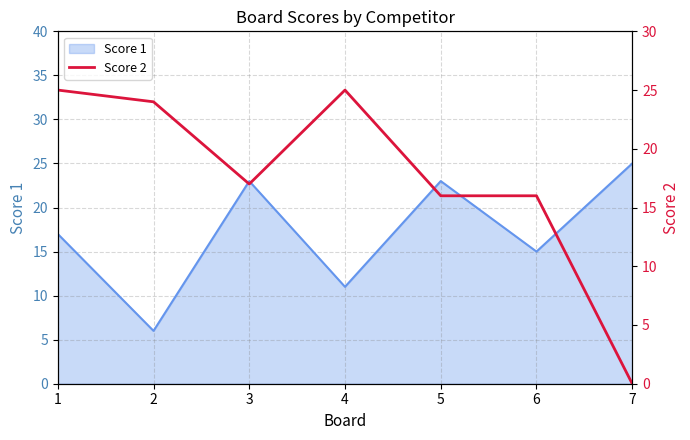

What is the maximum value for Score 1?

25